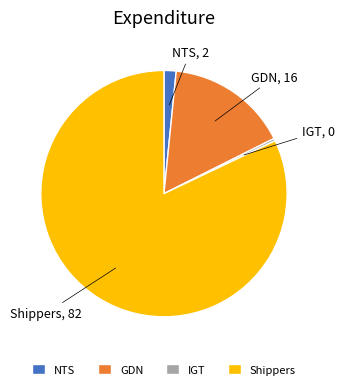

Which has a higher value, NTS or IGT?

NTS